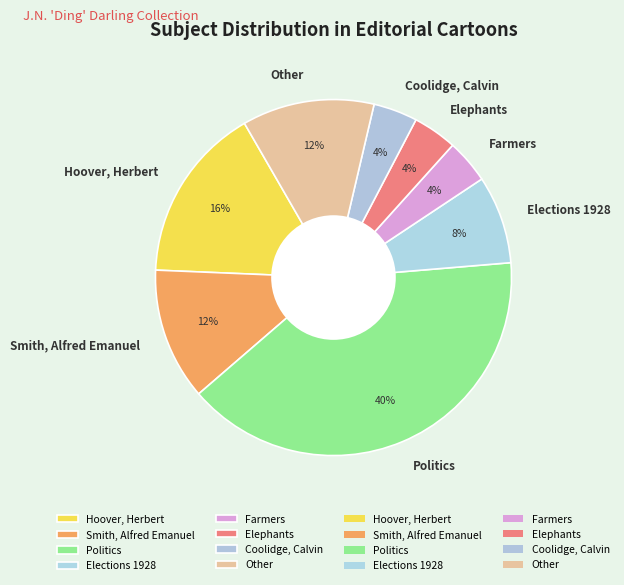

Is the sum of Coolidge, Calvin and Elections 1928 greater than half?

No